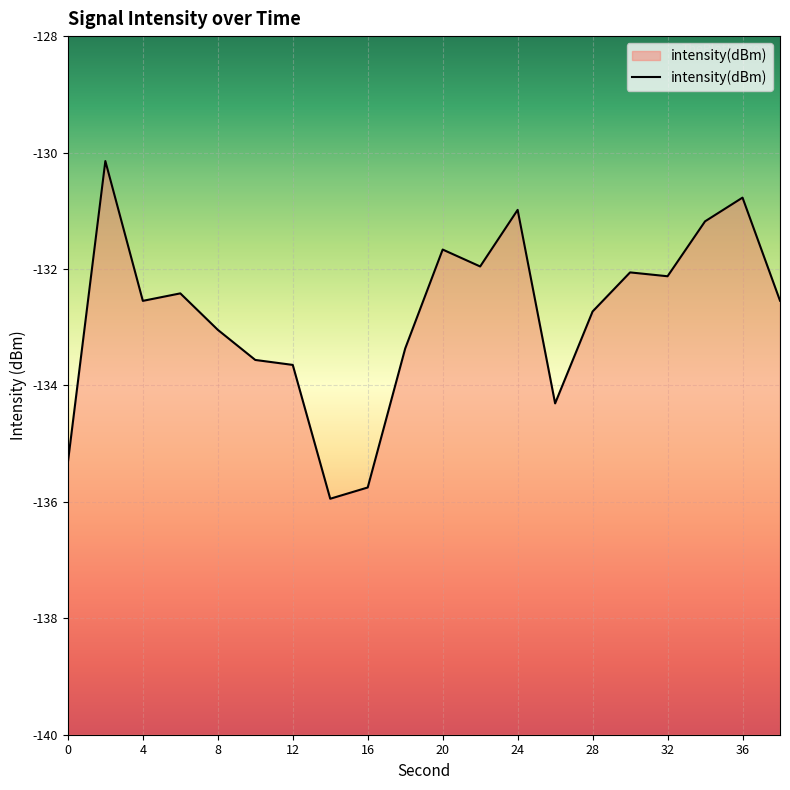

Reading left to right, list all the values displayed in this chart.

-135.3	-130.1	-132.5	-132.4	-133.0	-133.6	-133.6	-135.9	-135.8	-133.4	-131.7	-132.0	-131.0	-134.3	-132.7	-132.1	-132.1	-131.2	-130.8	-132.5